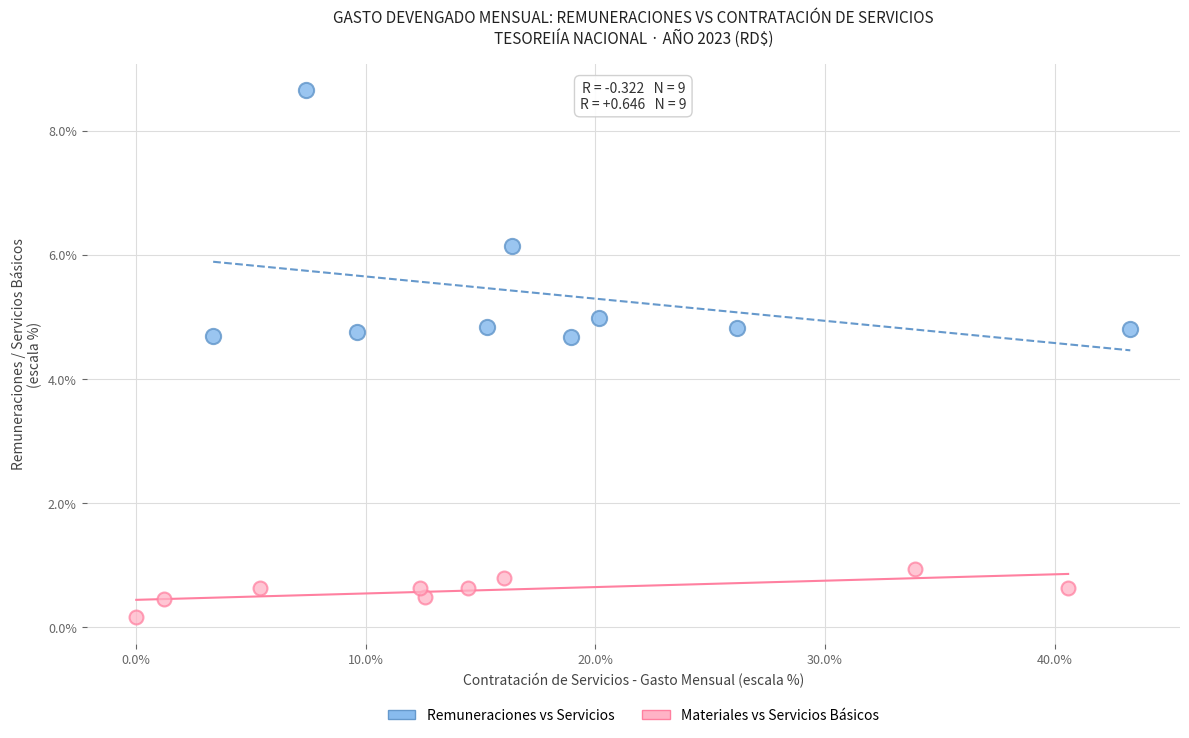

Which series contains the highest Y value?

Remuneraciones vs Servicios